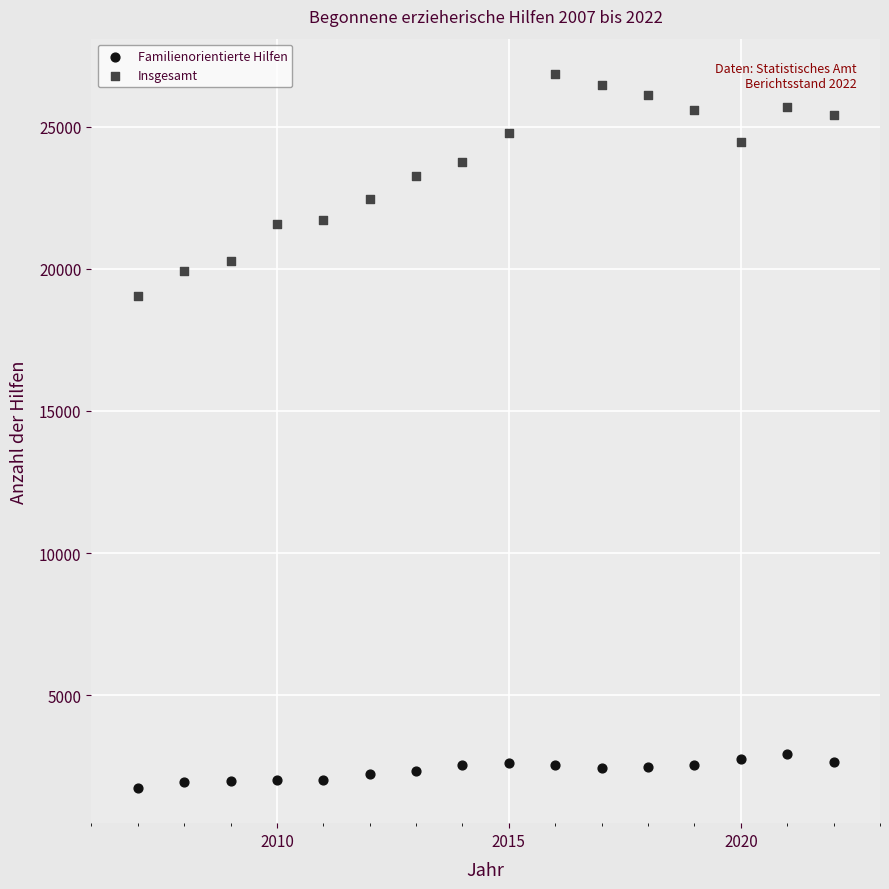

What are all the series names shown in the legend?

Familienorientierte Hilfen, Insgesamt